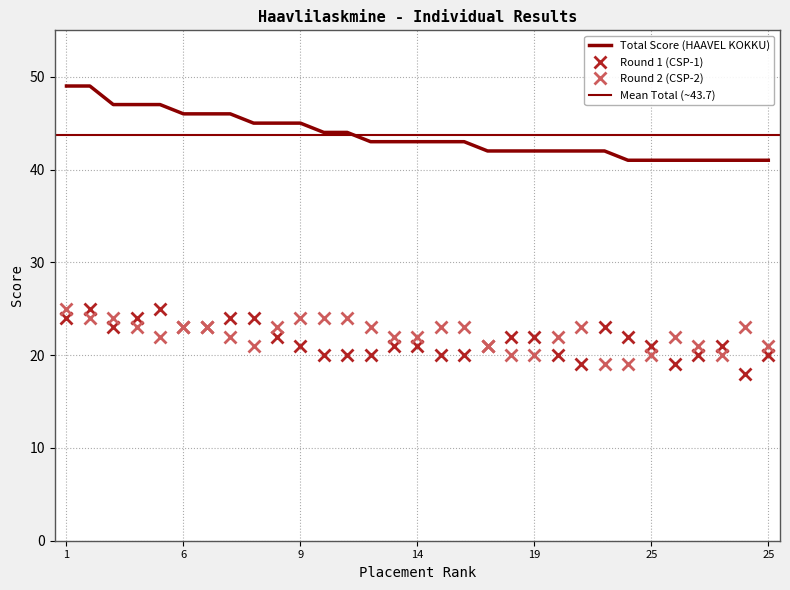

What is the difference between the Round 1 (CSP-1) values at 25 and 1?

4